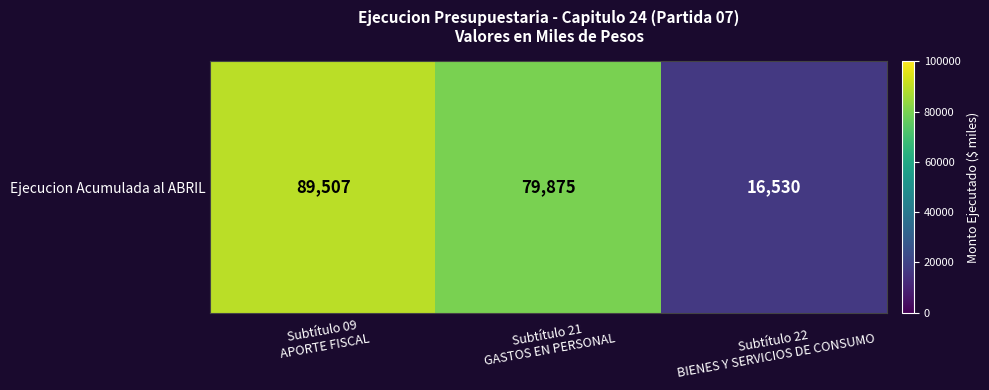

What is the change in value from Subtítulo 09
APORTE FISCAL to Subtítulo 22
BIENES Y SERVICIOS DE CONSUMO?

-72977